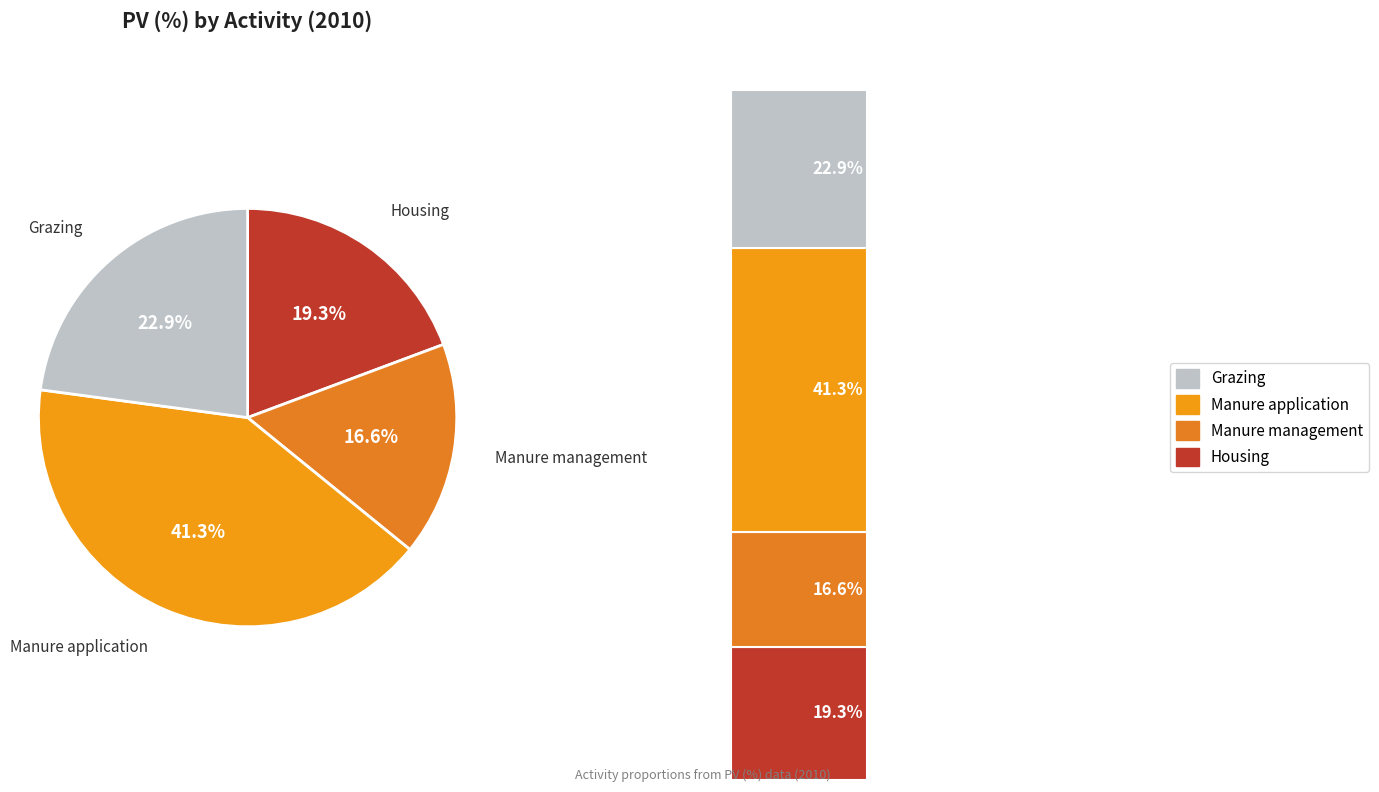

Is Housing the majority of the pie?

No